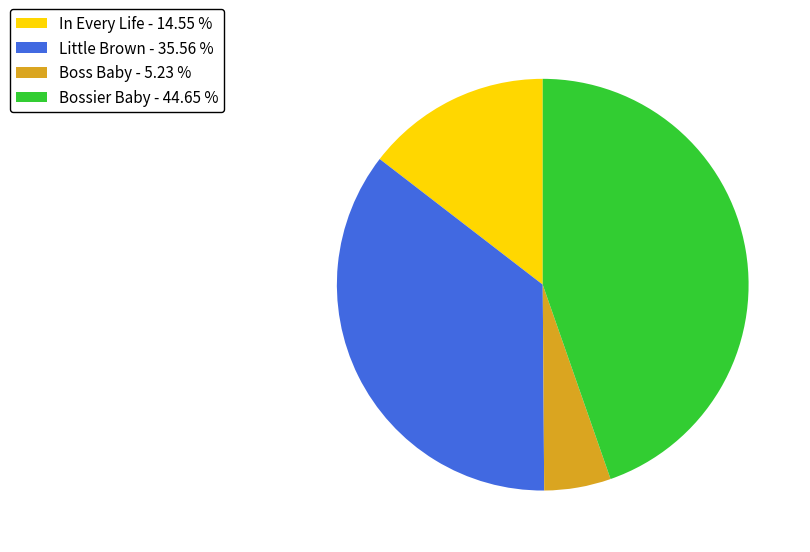

Is there any slice that represents more than half of the pie?

No